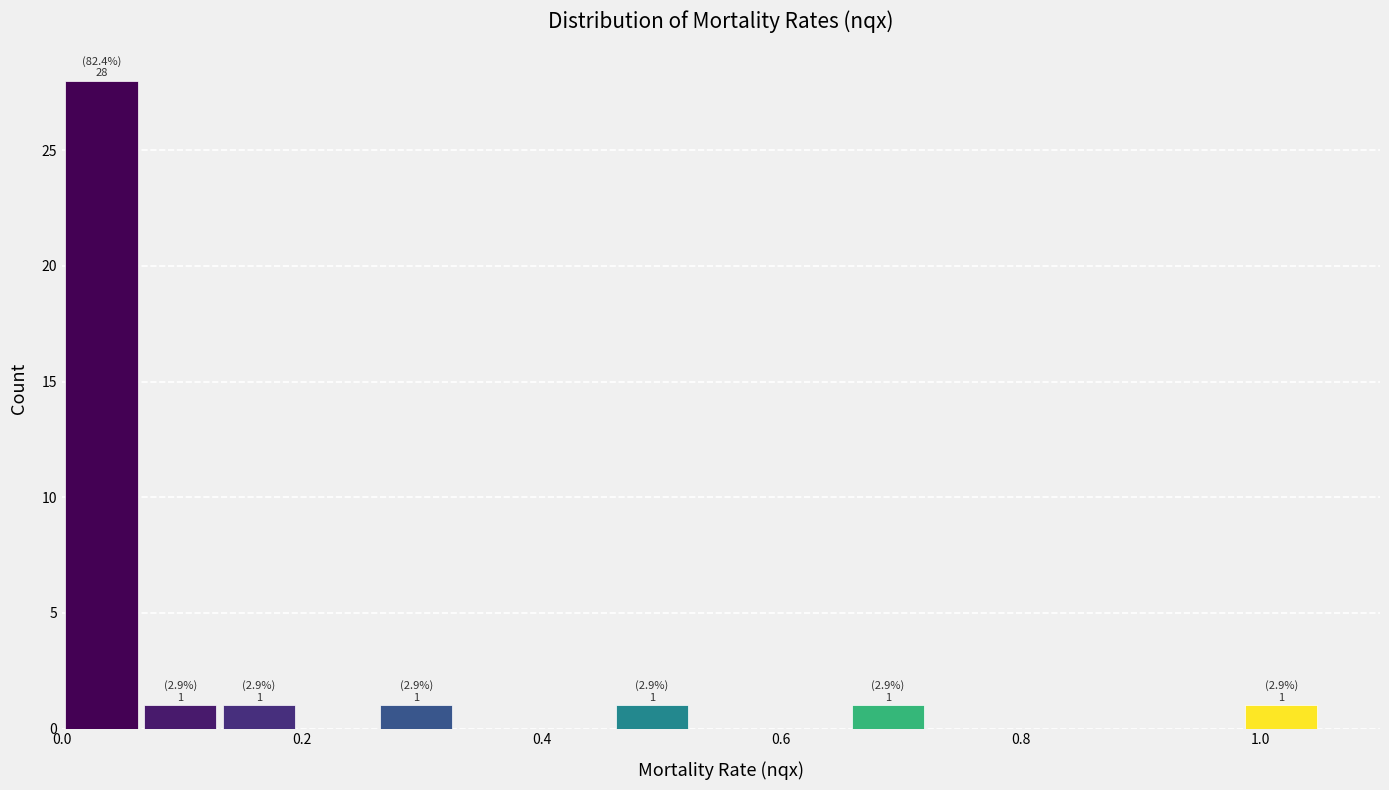

Around what value on the x-axis is the tallest bar? Give the approximate position of its centre, as read against the axis.

0.04